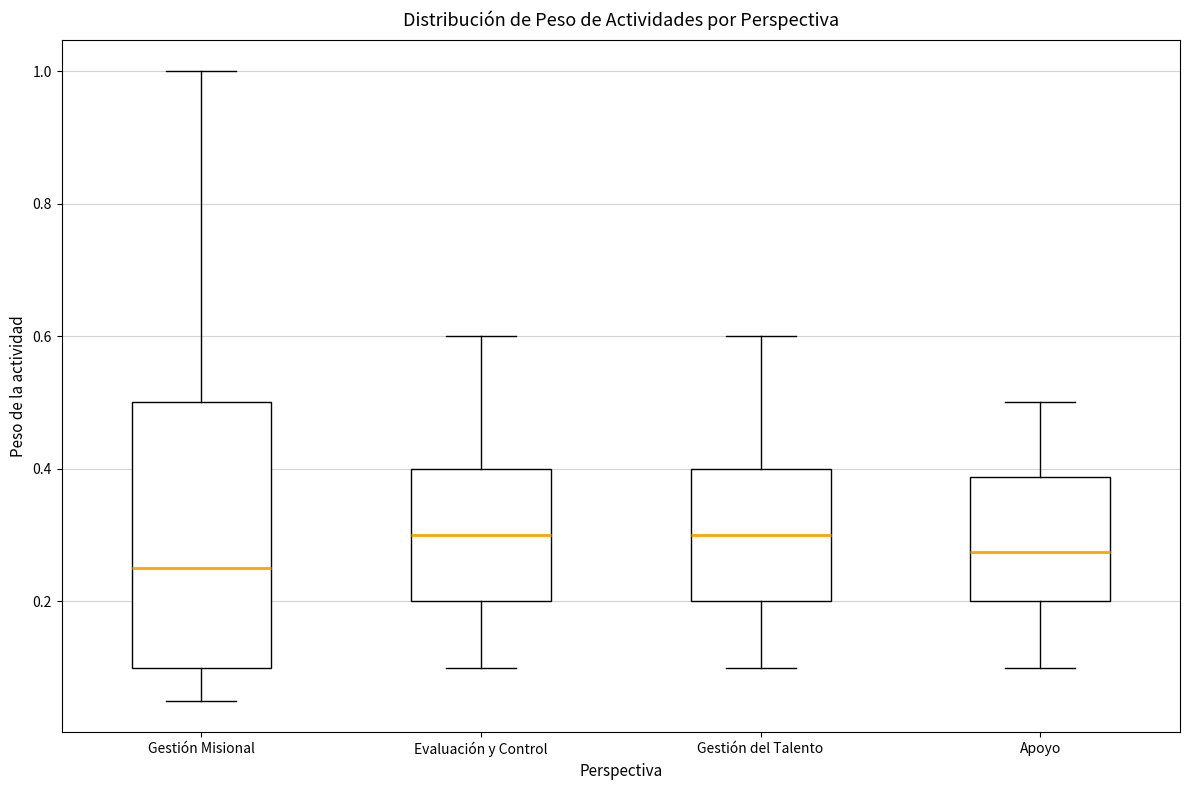

Which box's median line is the lowest?

Gestión Misional